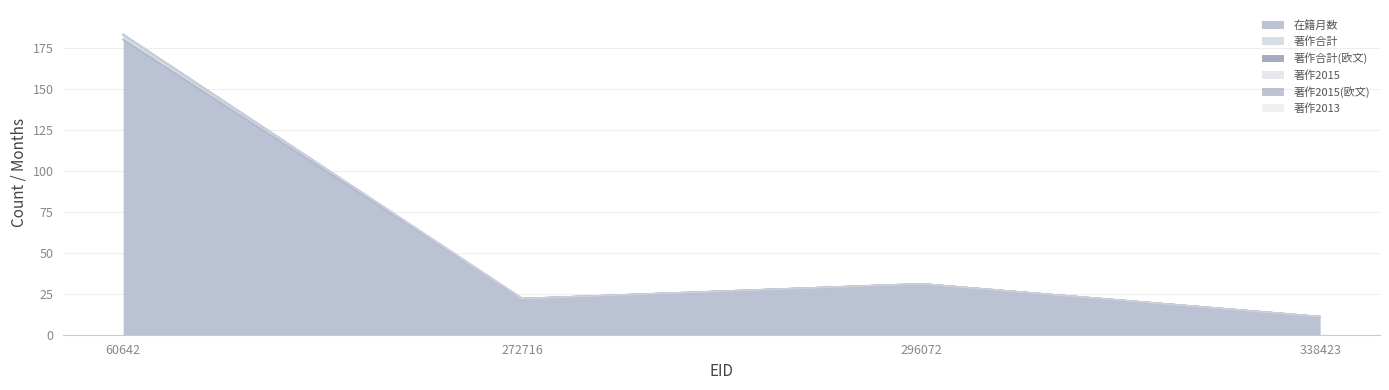

Does the chart display data point markers on the line(s)?

No